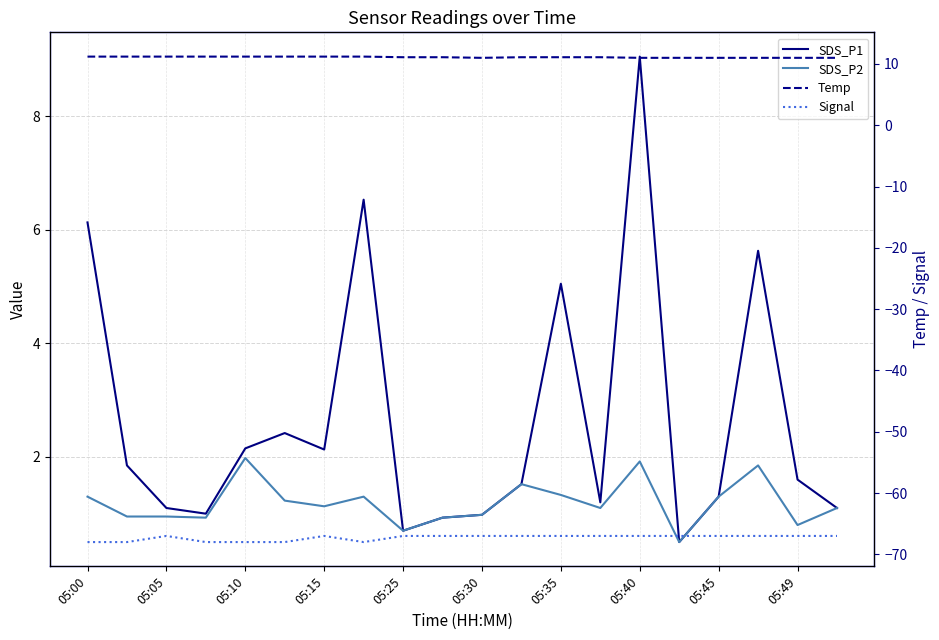

What is the sum of the Signal values at 05:10 and 19?

-134.0